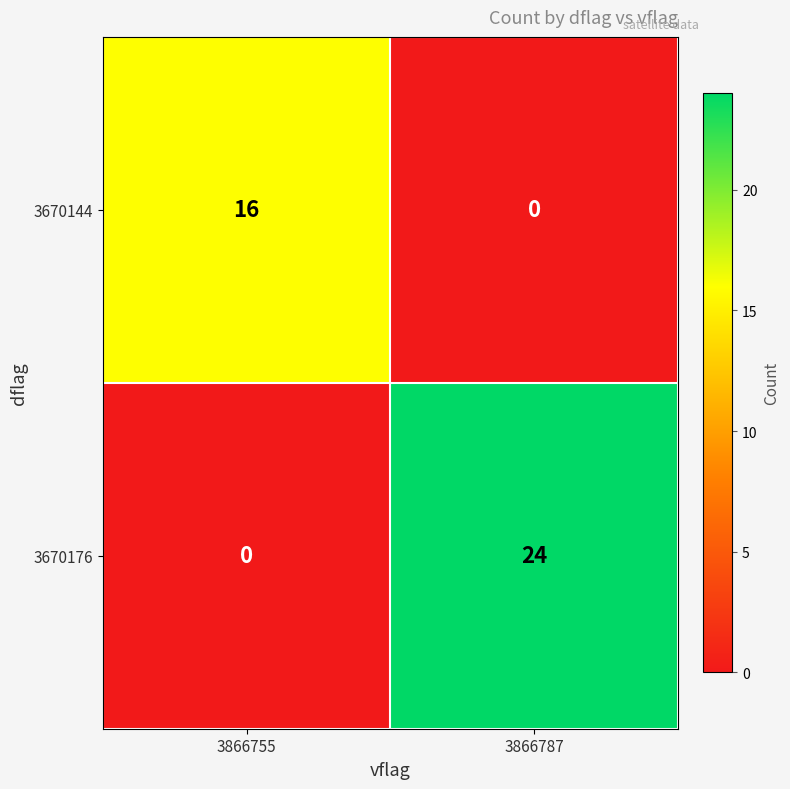

What is the sum of the 3670176 values at 3866787 and 3866755?

24